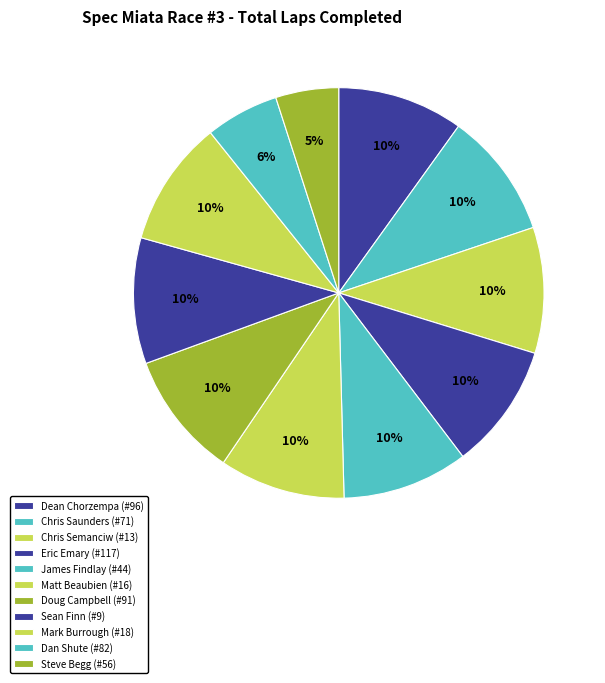

The James Findlay (#44) slice represents 10% of the pie. True or false?

True